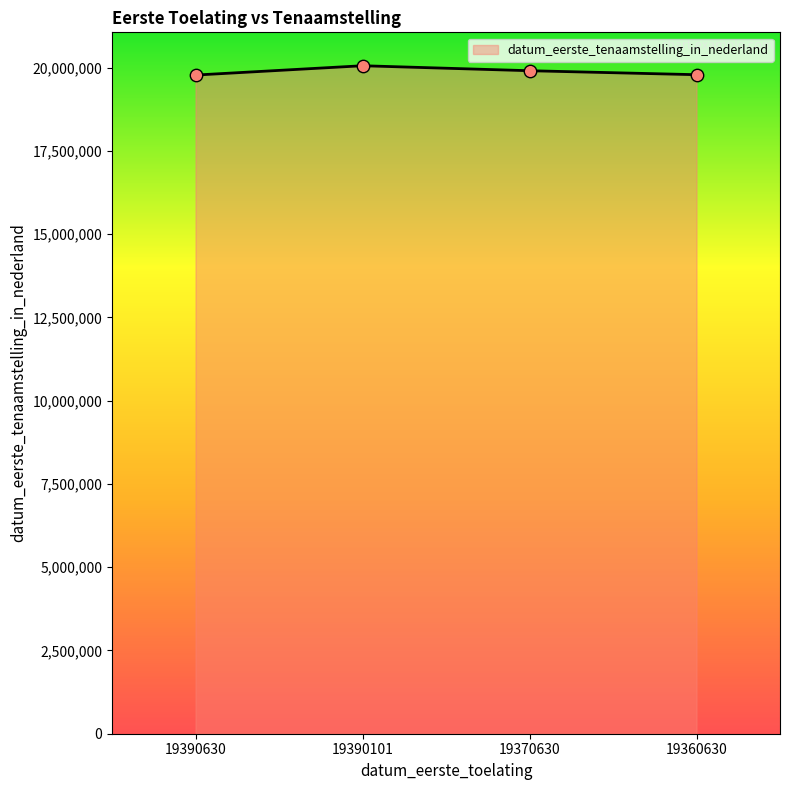

What is the ratio of the value at 19390630 to the value at 19390101?

1.0